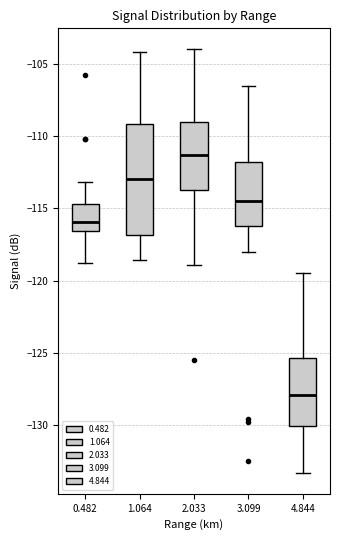

Reading left to right, transcribe this box plot: for each box, give where its median line is, the range the box spans, and where its two whiskers end, as read against the y-axis. The values are not printed on the chart, so give them approximately, as read against the axis.

0.482: median -116.0, box -116.5 to -114.5, whiskers -119.0 to -113.0
1.064: median -113.0, box -117.0 to -109.0, whiskers -118.5 to -104.0
2.033: median -111.5, box -113.5 to -109.0, whiskers -119.0 to -104.0
3.099: median -114.5, box -116.0 to -112.0, whiskers -118.0 to -106.5
4.844: median -128.0, box -130.0 to -125.5, whiskers -133.5 to -119.5